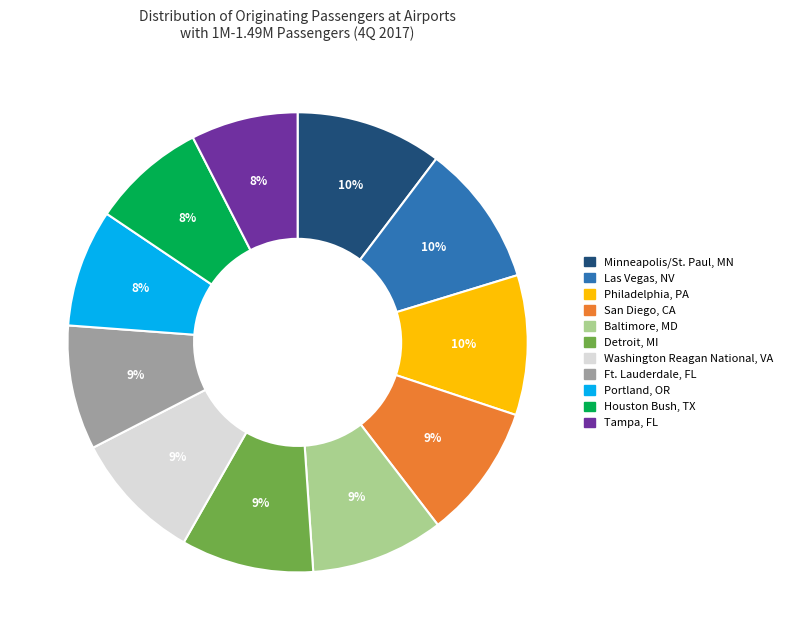

Does San Diego, CA represent more than half of the total?

No